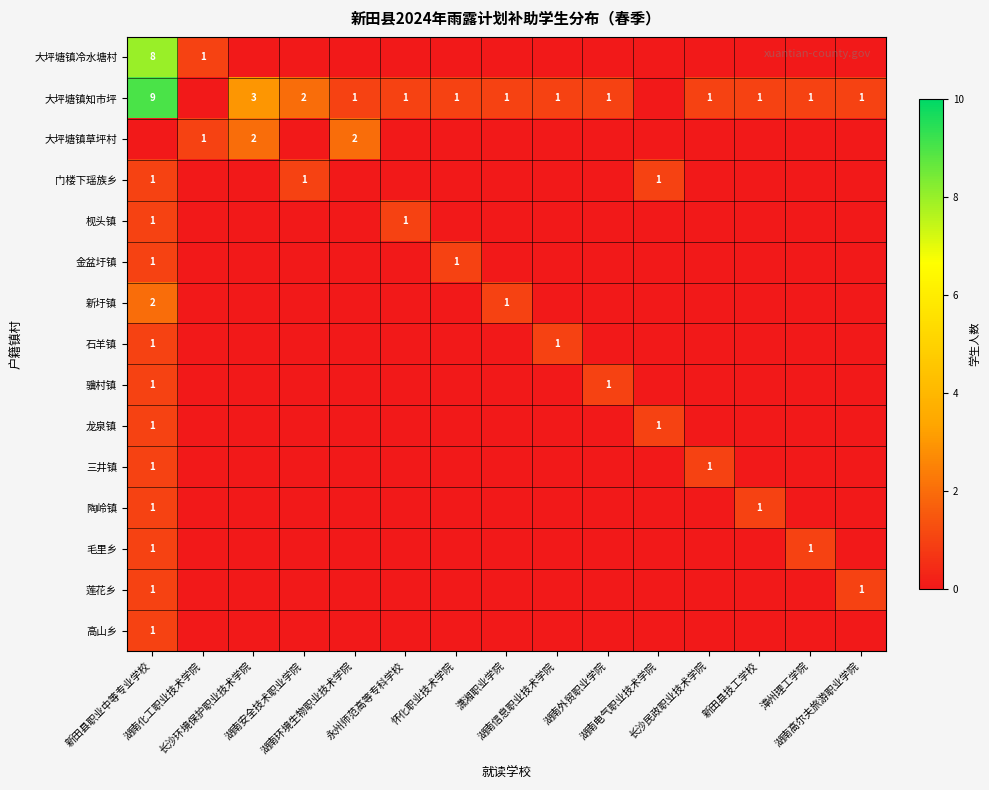

The 金盆圩镇 series shows 0 at 湖南环境生物职业技术学院. True or false?

True